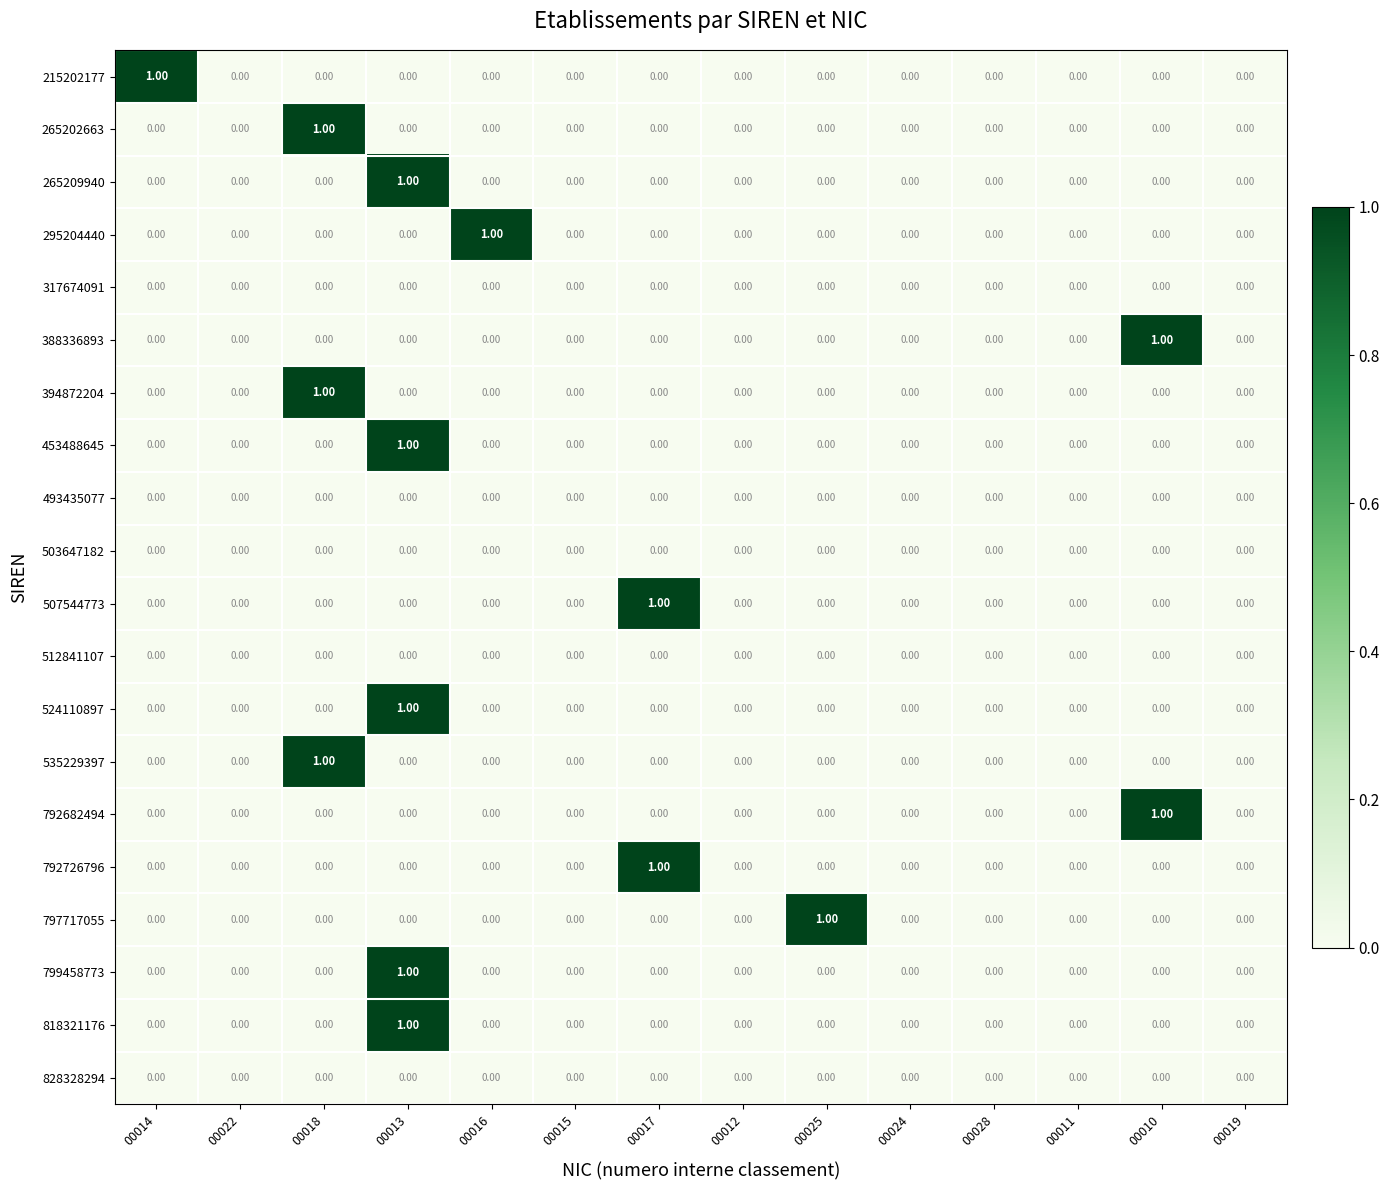

Which series changed the most between 00016 and 00012?

295204440